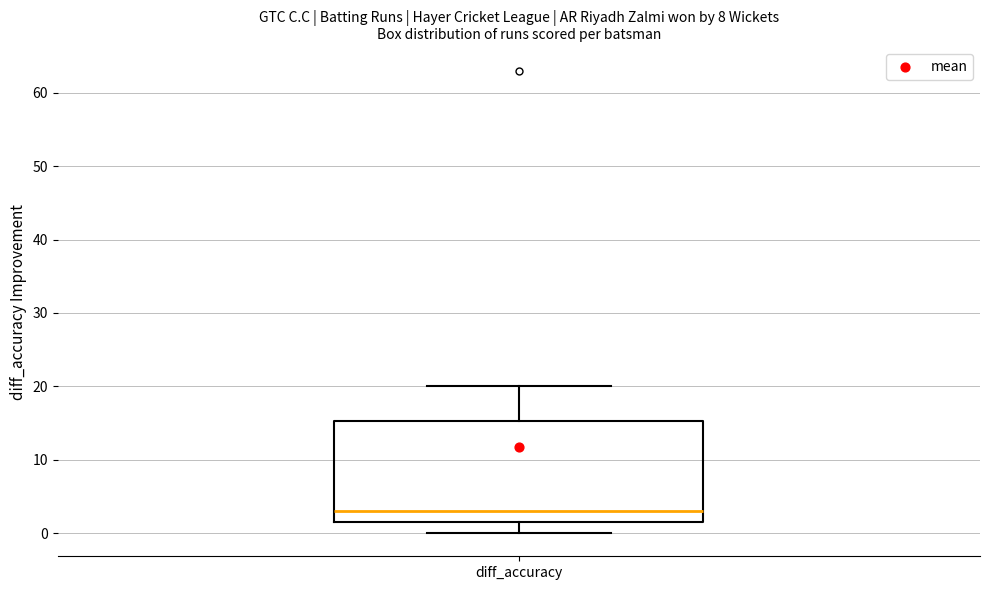

Where does the lower whisker of the box for diff_accuracy end on the y-axis? The values are not printed on the chart, so give them approximately, as read against the axis.

0